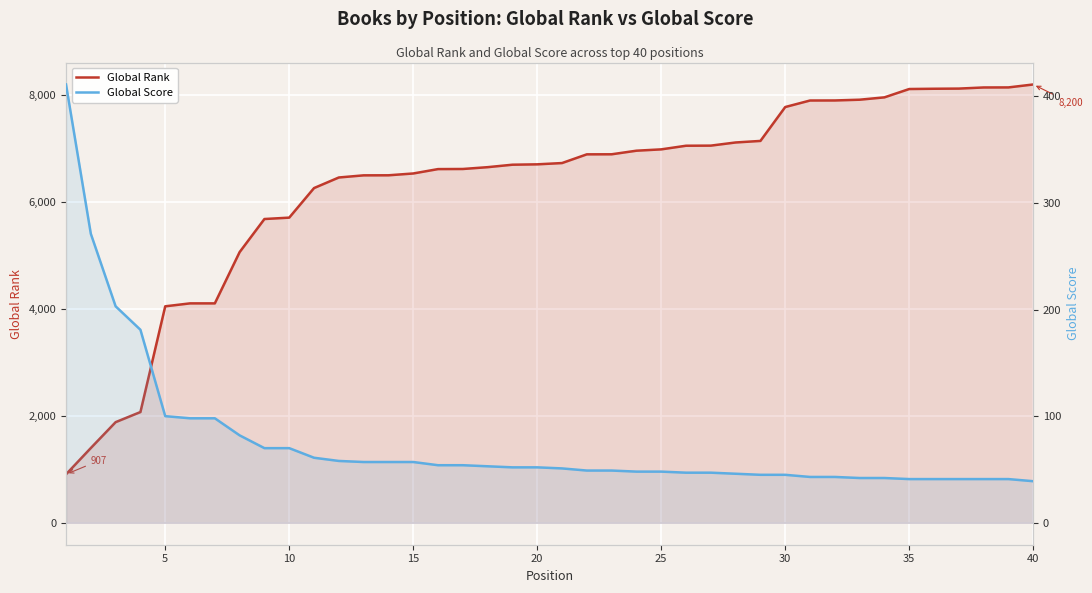

How many lines are shown in the chart?

2